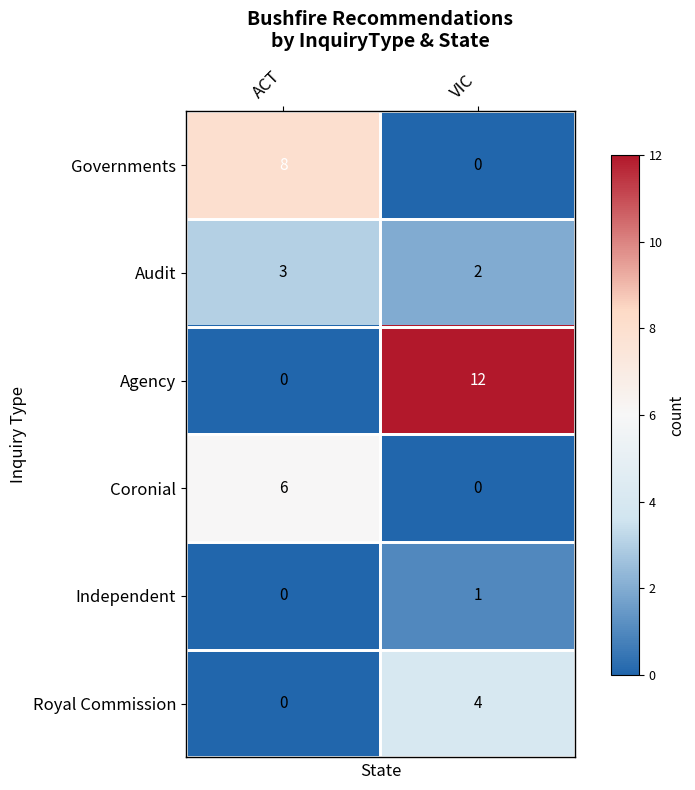

What is the difference between the Royal Commission values at ACT and VIC?

4